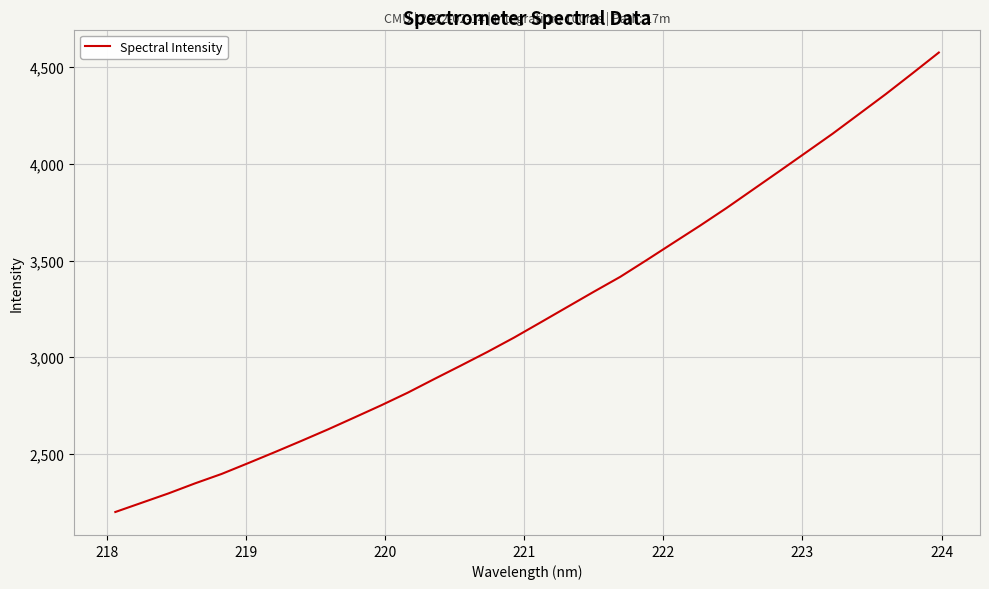

What is the difference between the maximum and minimum values?

2376.9